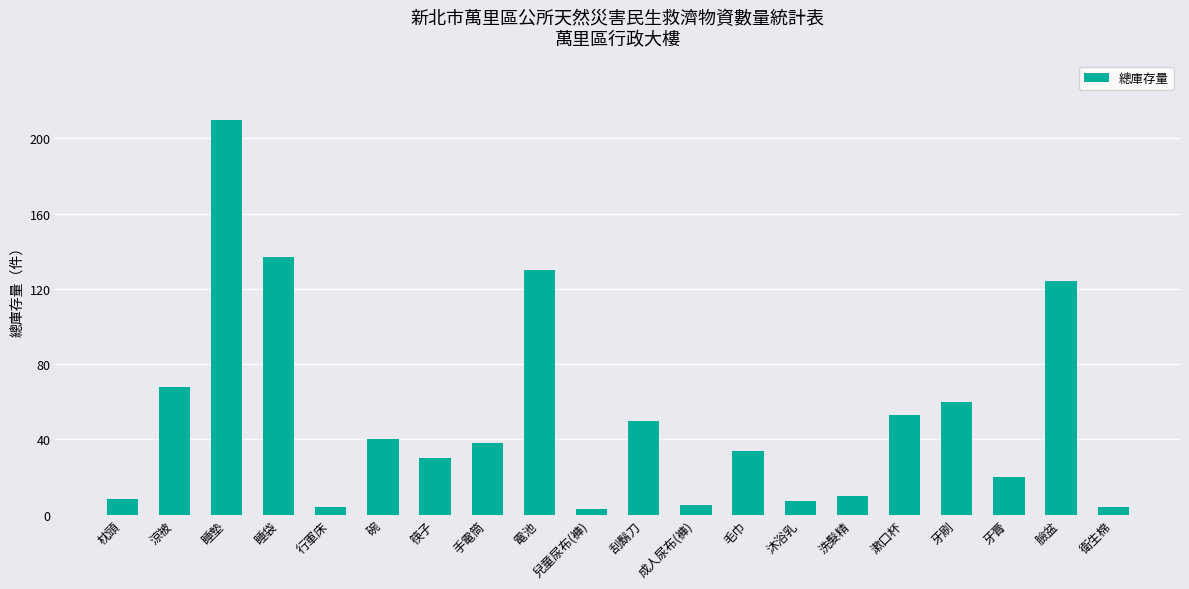

Count the number of data series in this chart.

1